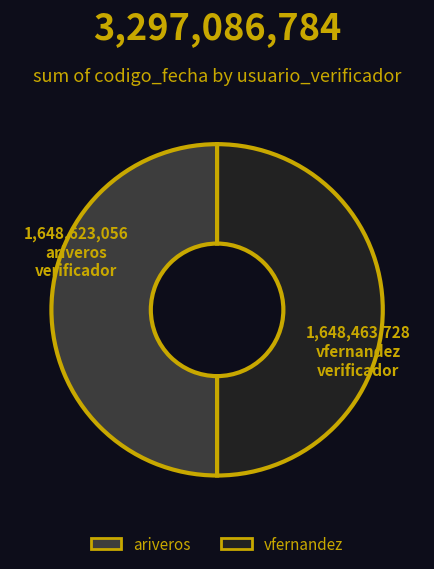

Is it true that ariveros is 56% of the pie?

False